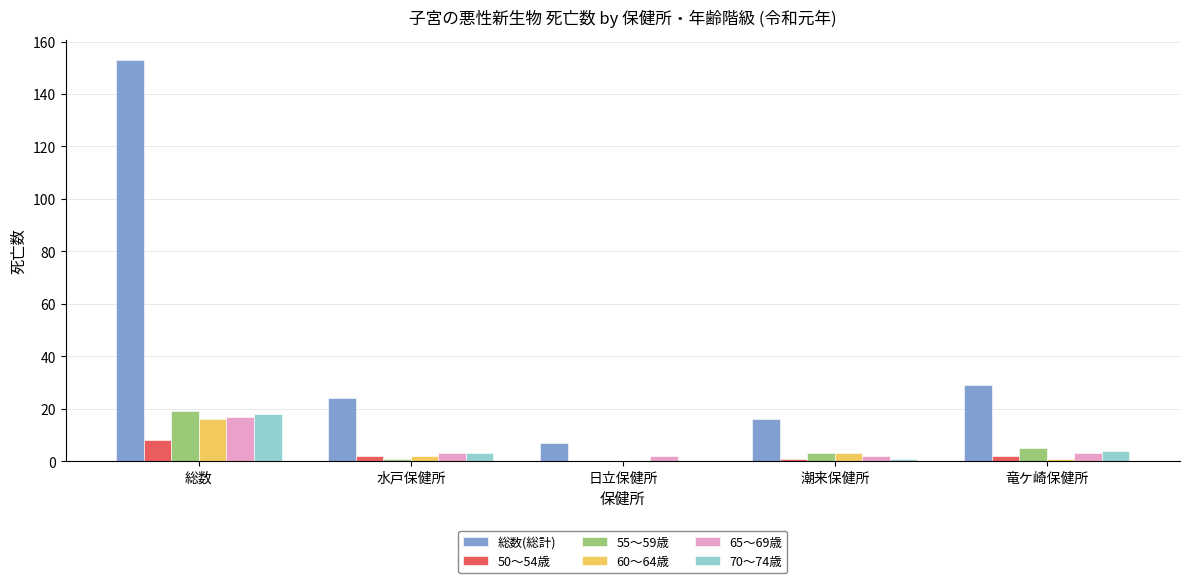

How many groups of bars are there?

5